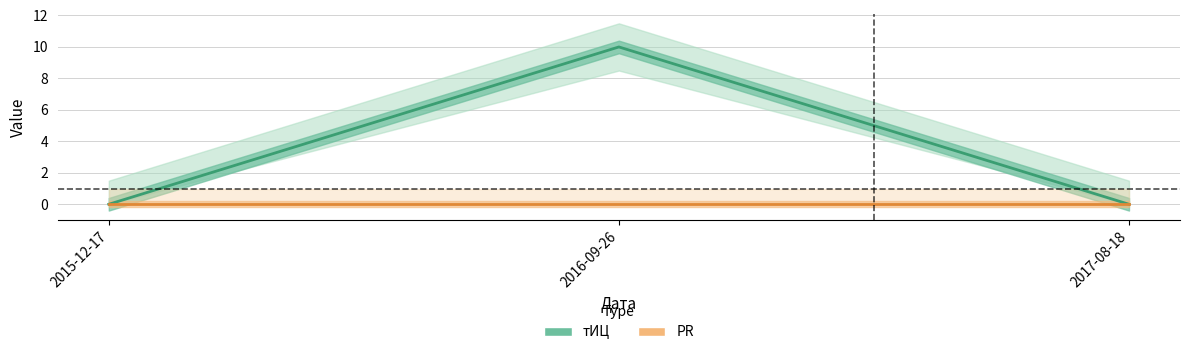

Reading left to right, list all the values displayed in this chart.

2015-12-17=0	2016-09-26=10	2017-08-18=0